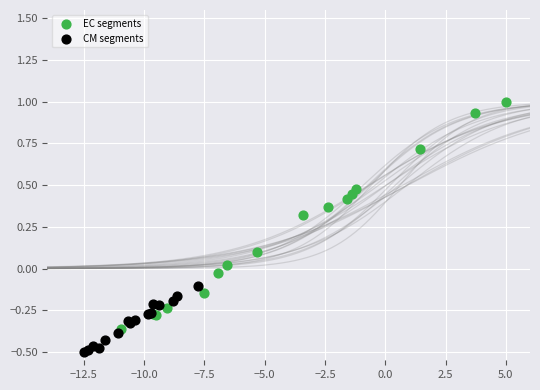

Which series contains the lowest Y value?

CM segments